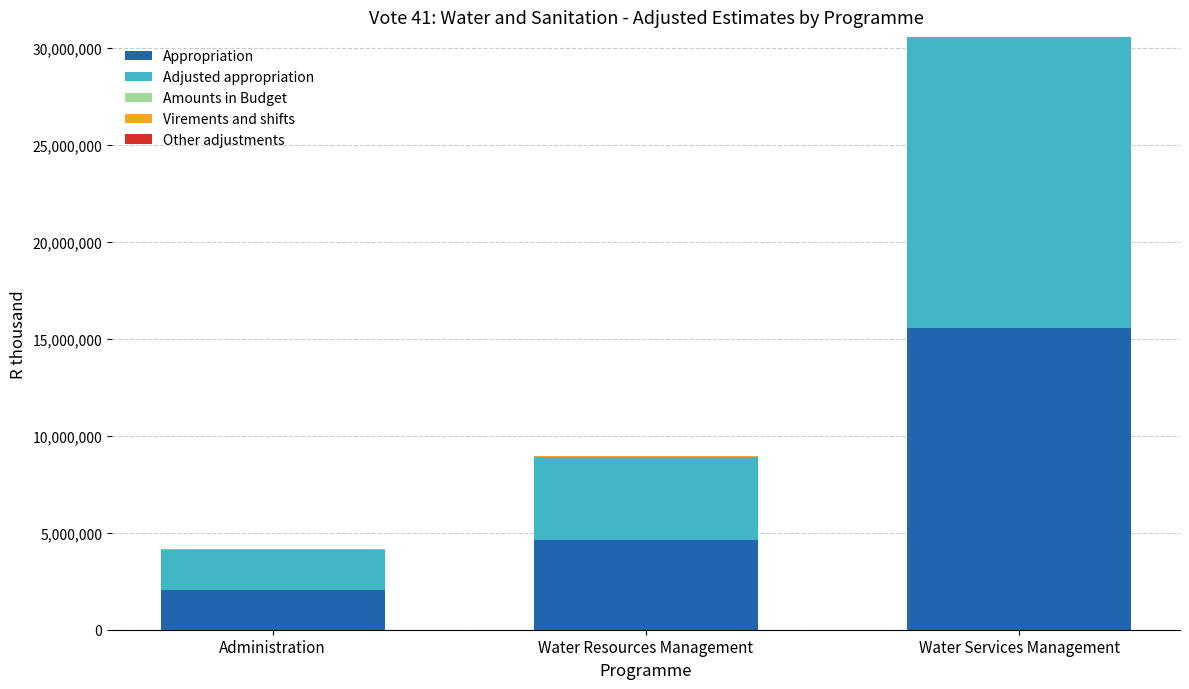

What is the highest value of the Appropriation series?

15584195